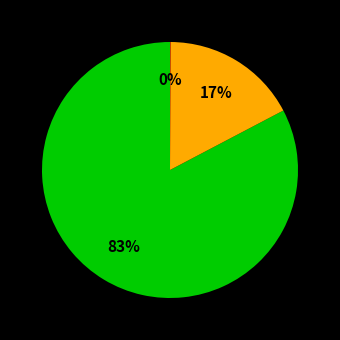

To the nearest percent, what is the difference between the largest and smallest slice percentages?

83%